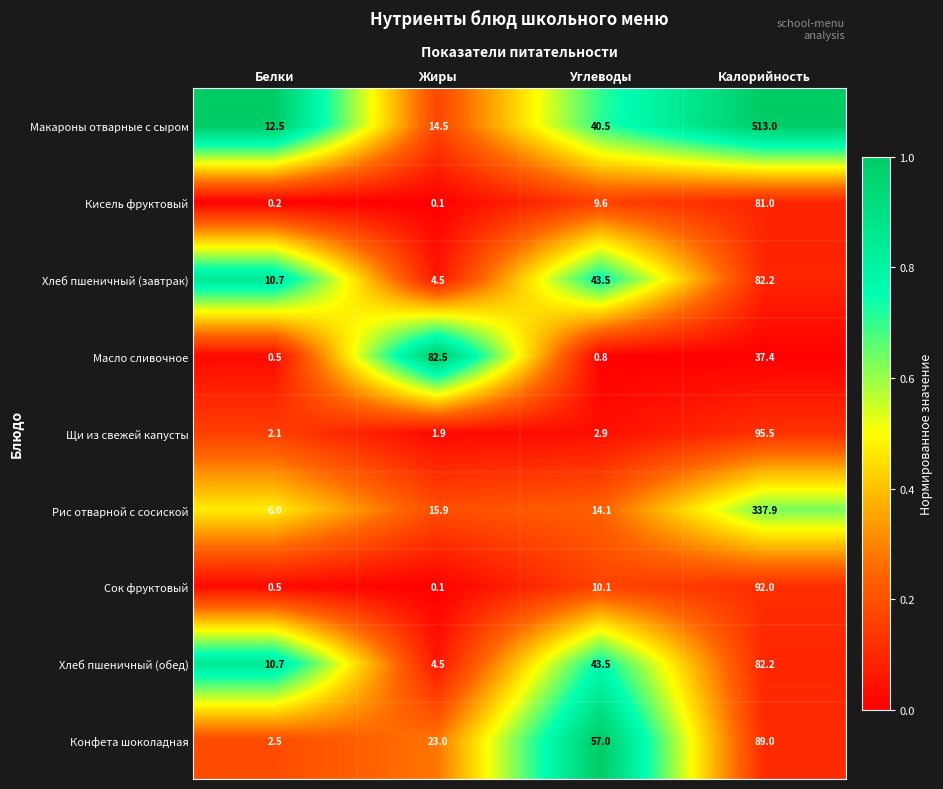

What is the difference between the second highest and second lowest values in the Макароны отварные с сыром series?

26.0